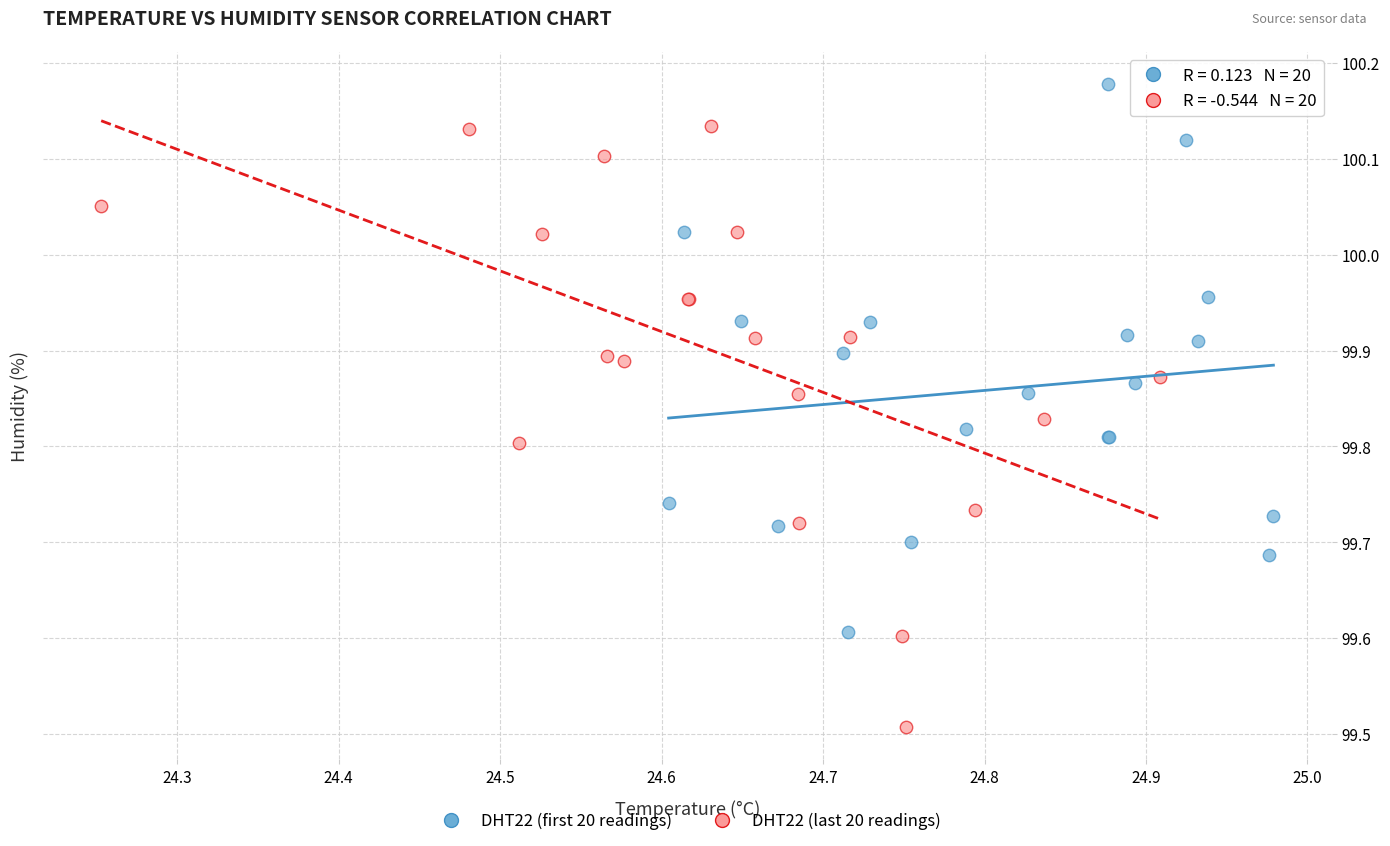

Which series reaches the minimum Y coordinate?

DHT22 (last 20 readings)